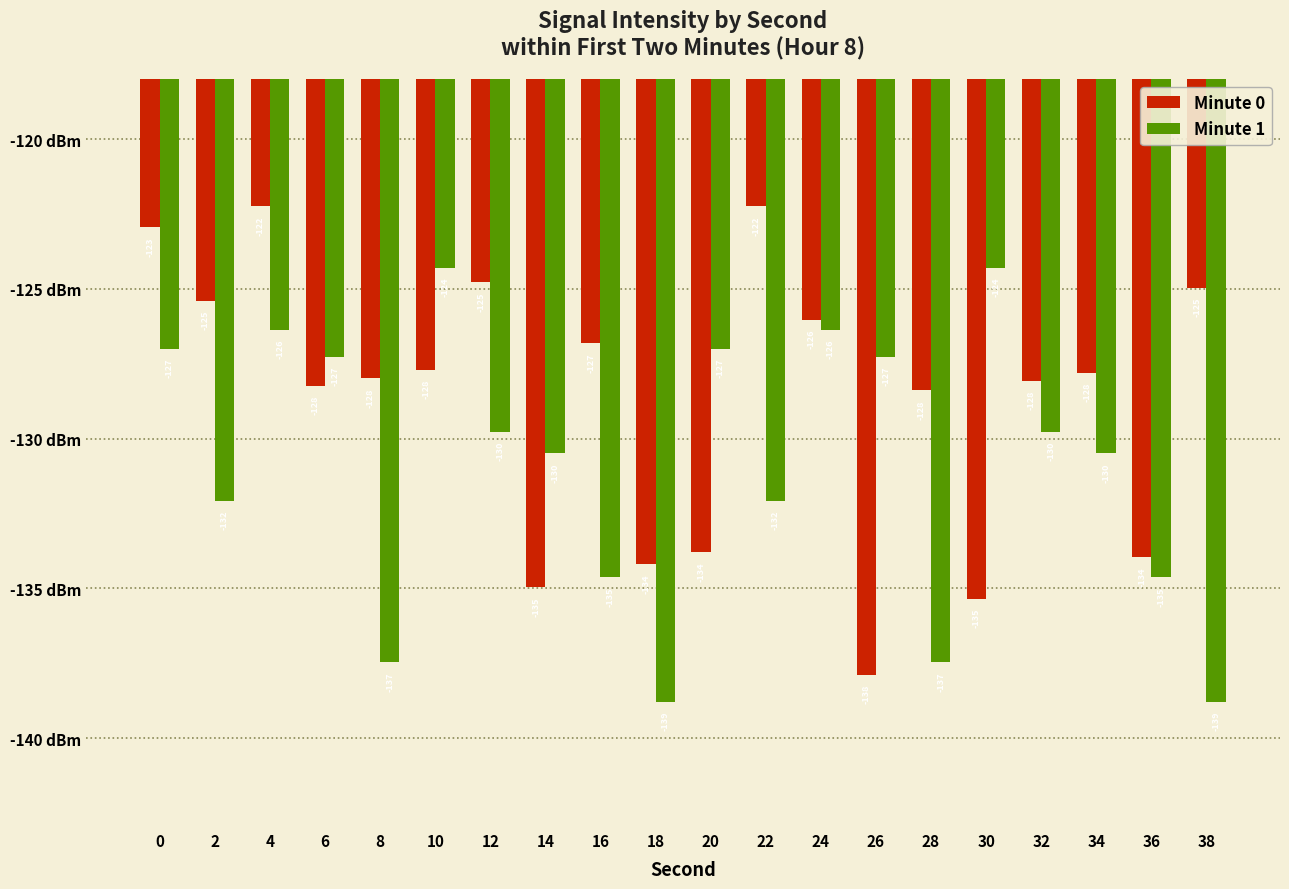

What is the sum of the Minute 0 values at 24 and 30?

-261.4